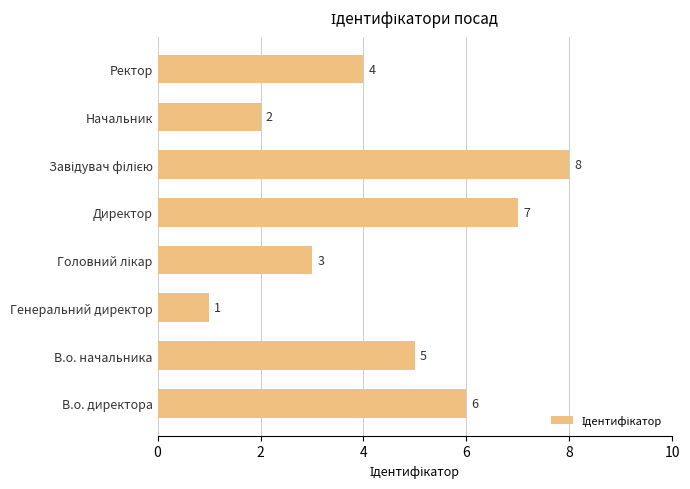

What is the sum of the values at Директор and Ректор?

11